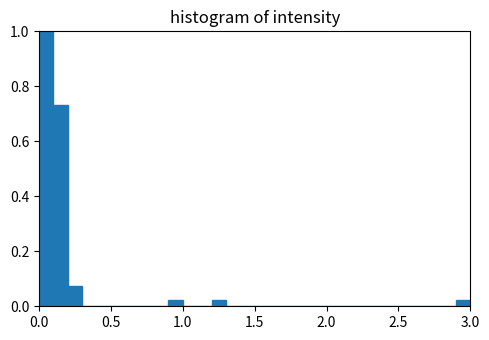

Around what value on the x-axis is the tallest bar? Give the approximate position of its centre, as read against the axis.

0.05